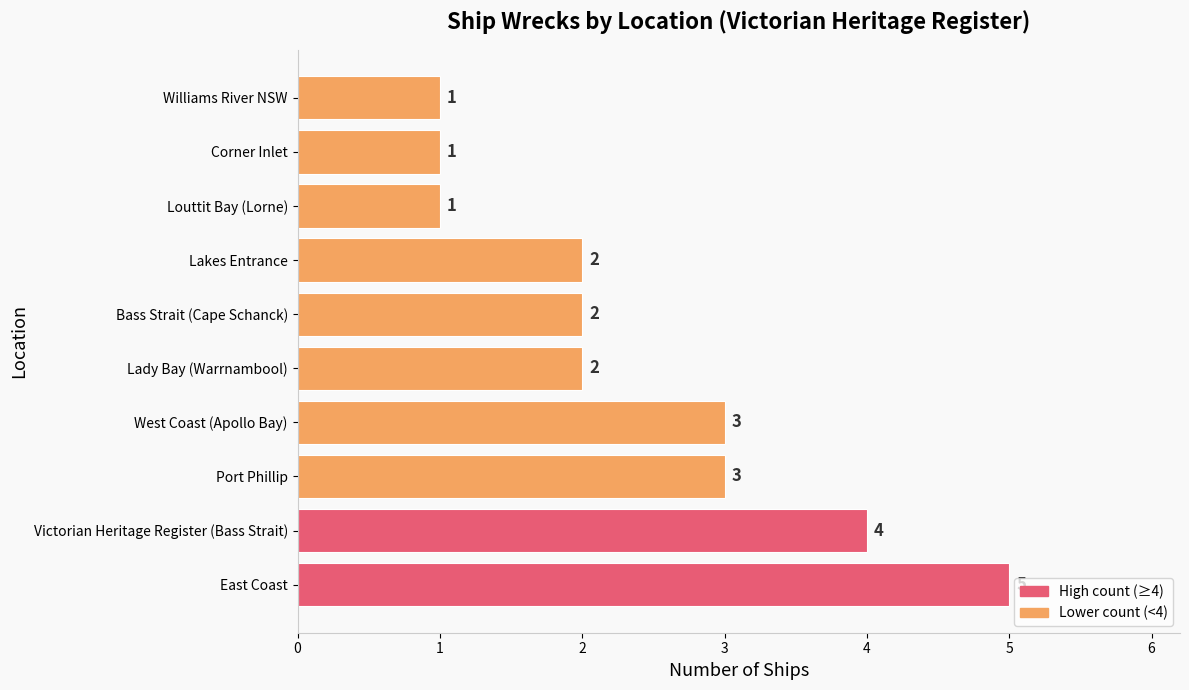

Are the bars horizontal?

Yes